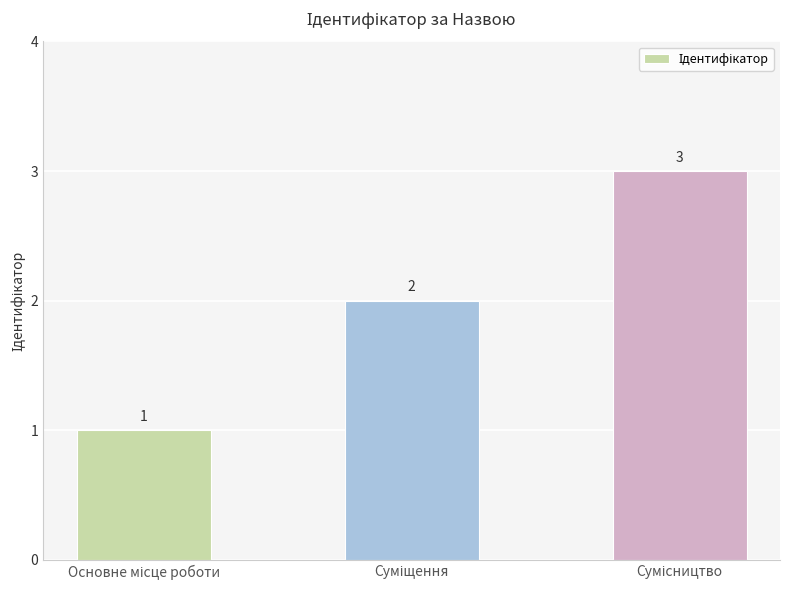

What is the sum of all values?

6